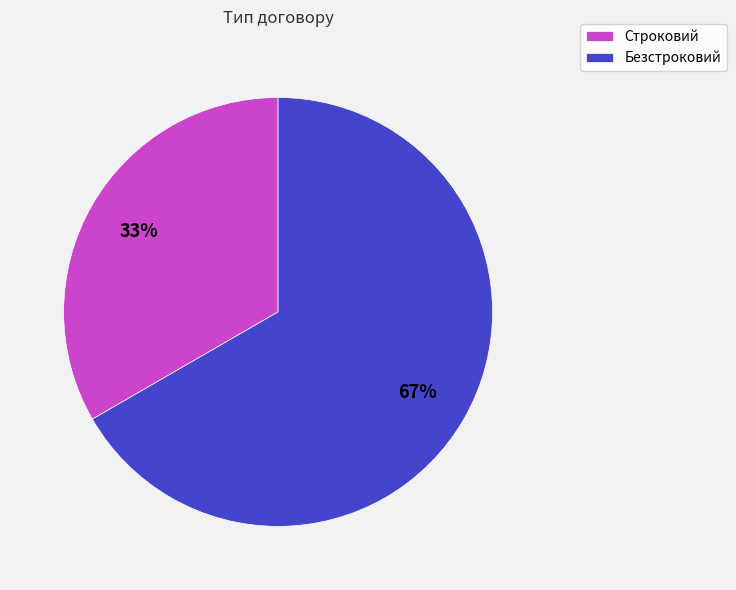

Do Строковий and Безстроковий together represent more than half of the pie?

Yes